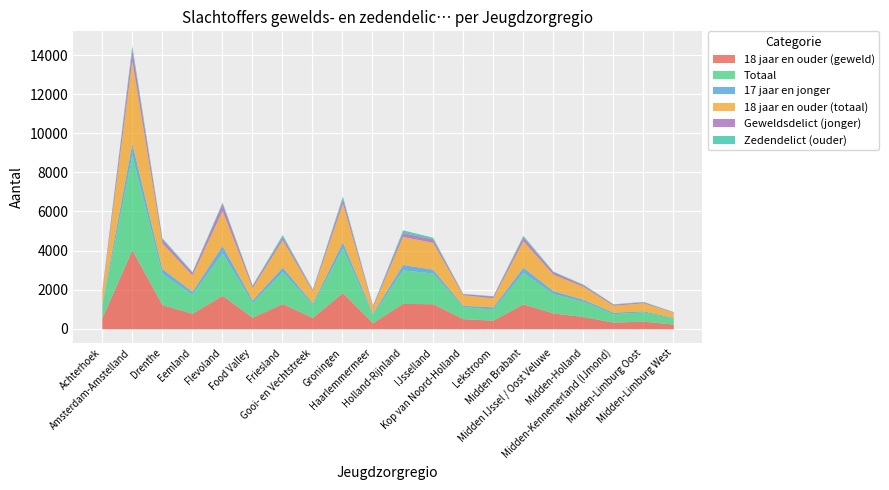

Between Midden-Holland and Midden-Limburg Oost, which series saw the biggest shift?

Totaal